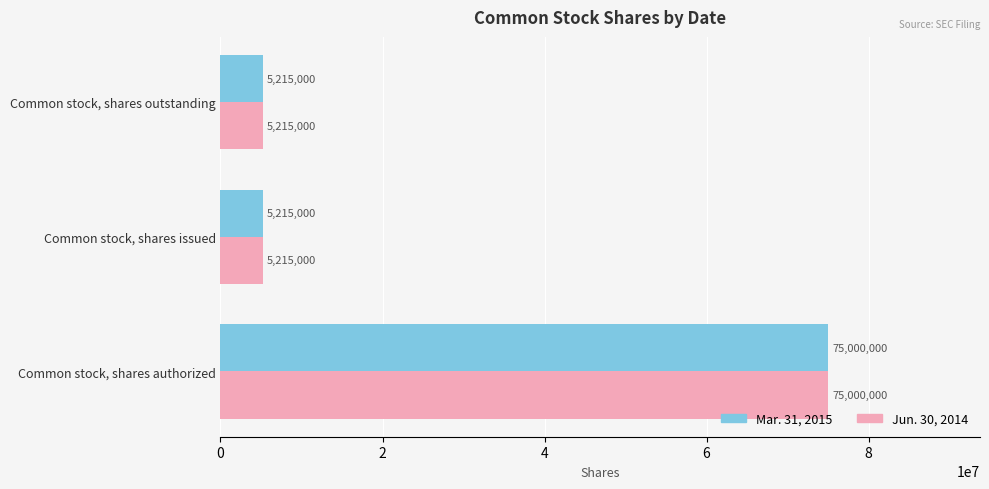

What is the greatest value displayed?

75000000